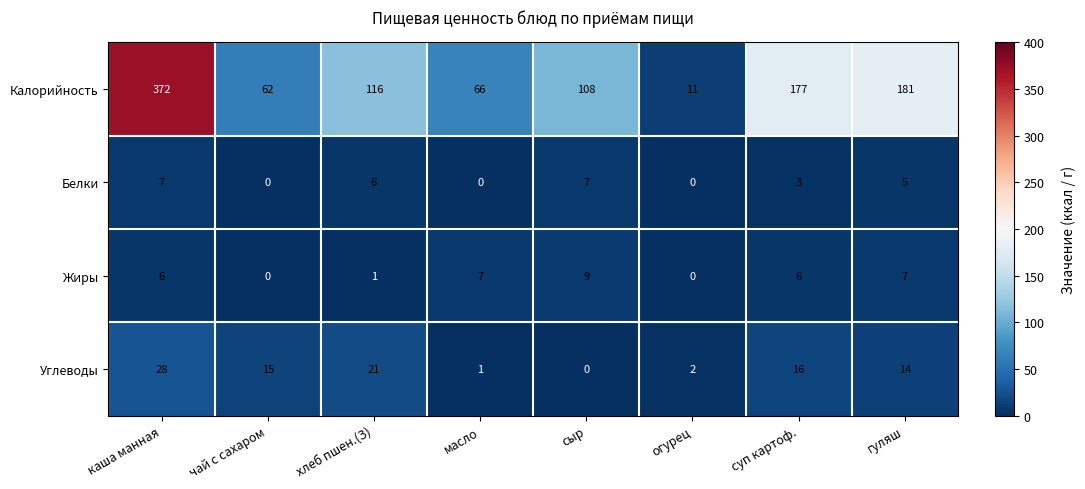

Which series has the largest range (max minus min)?

Калорийность